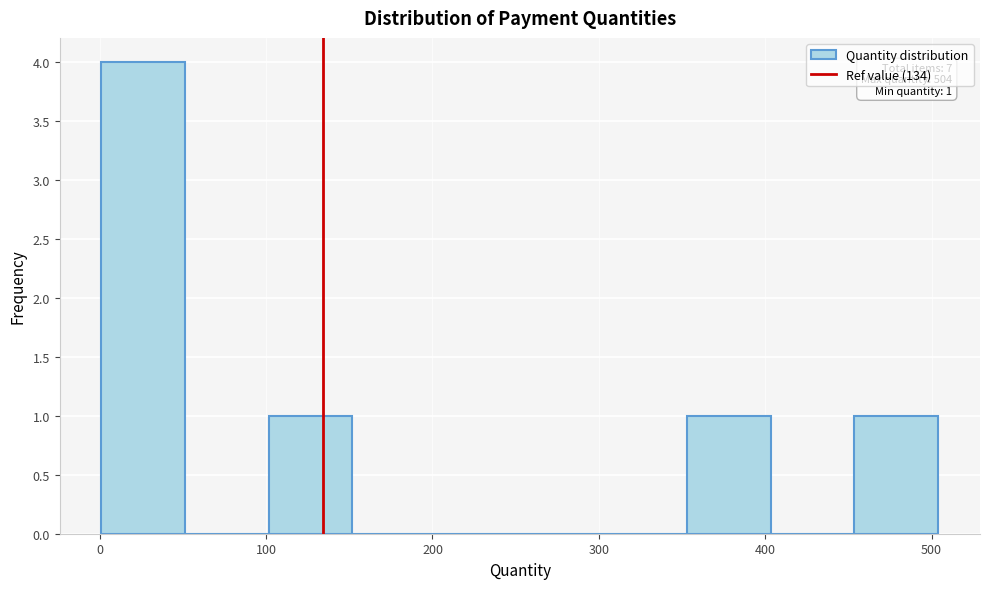

Which range on the x-axis has the tallest bar?

0 to 50